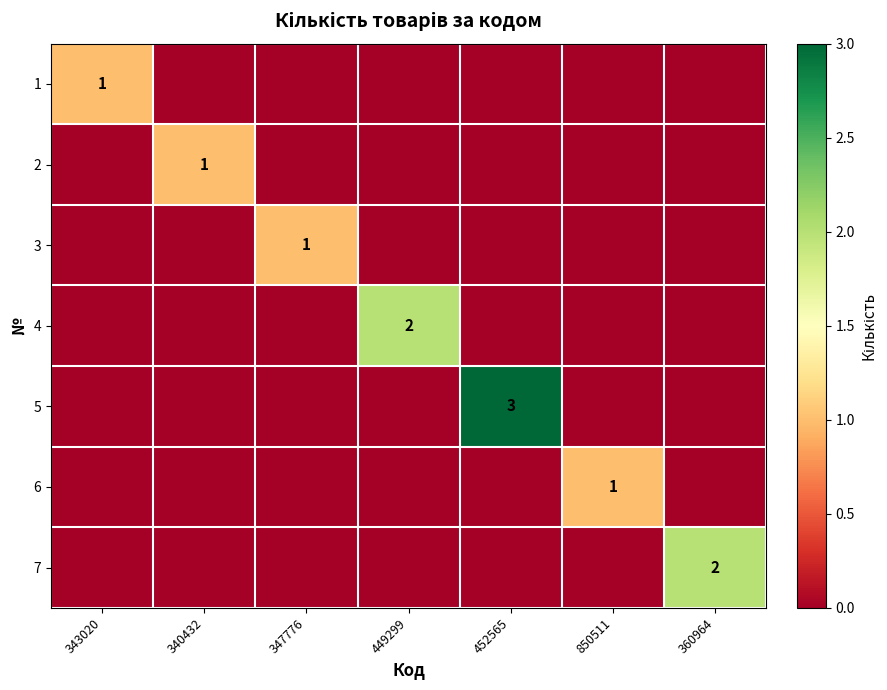

True or false: 7 has a value of 2 at 360964.

True